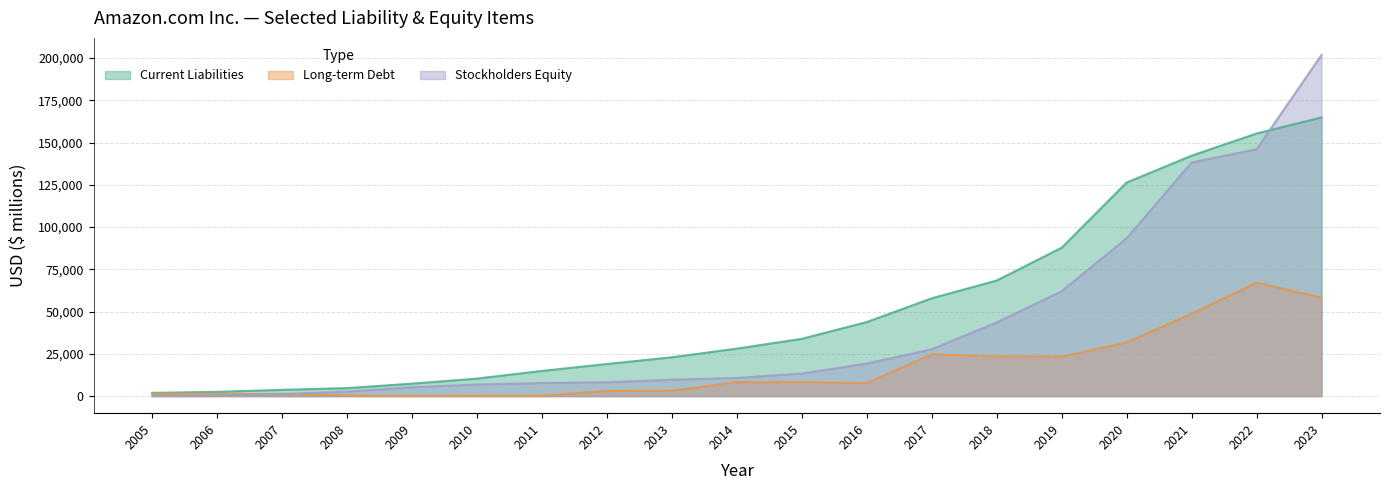

Rank the categories by Current Liabilities value from highest to lowest.

2023, 2022, 2021, 2020, 2019, 2018, 2017, 2016, 2015, 2014, 2013, 2012, 2011, 2010, 2009, 2008, 2007, 2006, 2005